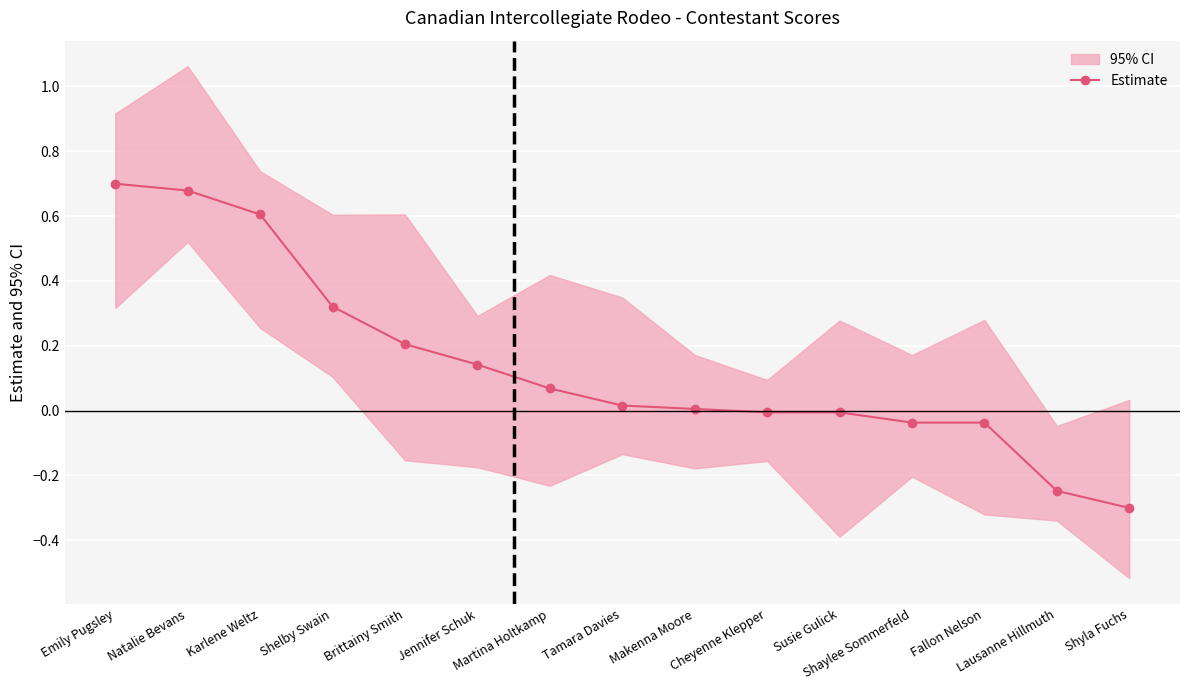

Reading right to left, what are all the values shown in this chart?

Shyla Fuchs=-0.3	Lausanne Hillmuth=-0.2	Fallon Nelson=-0.0	Shaylee Sommerfeld=-0.0	Susie Gulick=-0.0	Cheyenne Klepper=-0.0	Makenna Moore=0.0	Tamara Davies=0.0	Martina Holtkamp=0.1	Jennifer Schuk=0.1	Brittainy Smith=0.2	Shelby Swain=0.3	Karlene Weltz=0.6	Natalie Bevans=0.7	Emily Pugsley=0.7